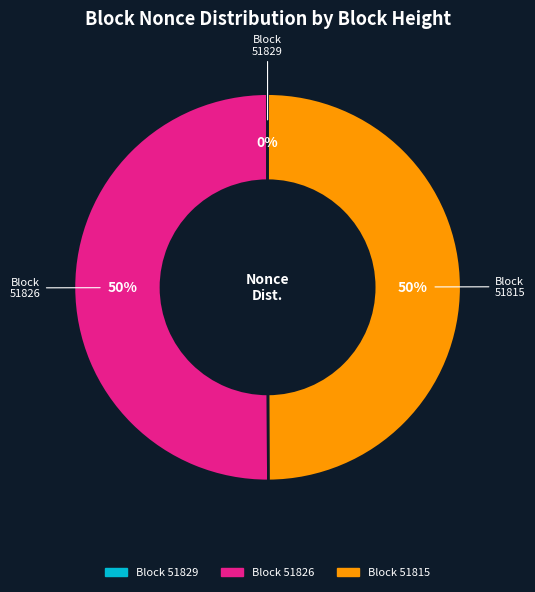

To the nearest percent, what is the average slice percentage?

33%